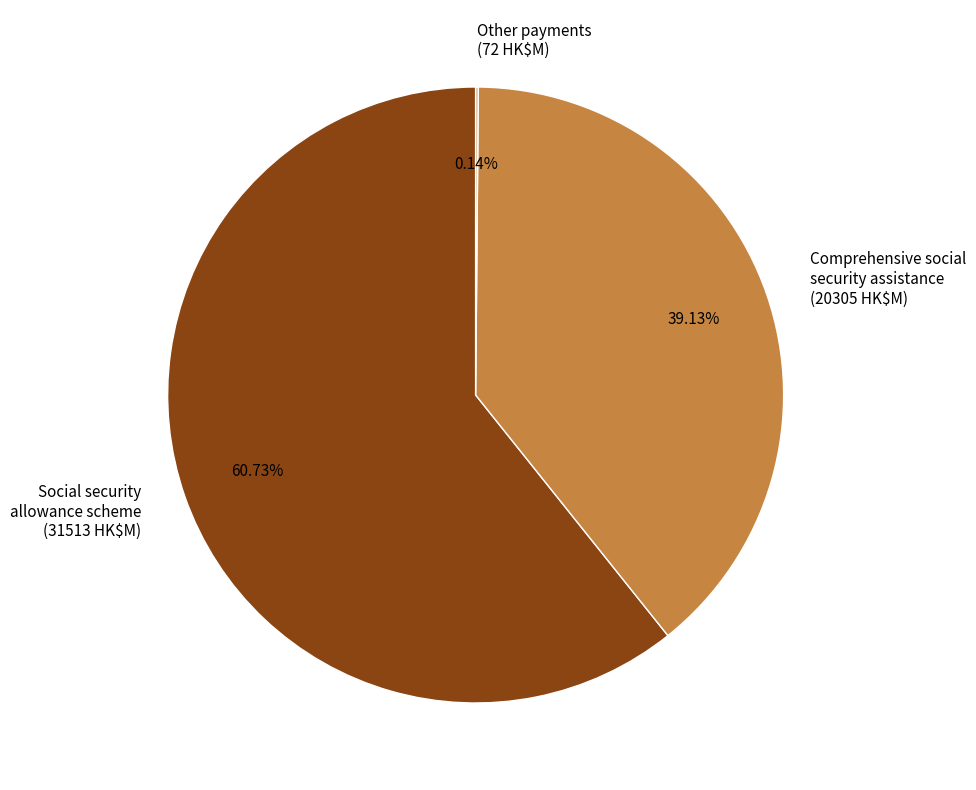

What is the total percentage of Comprehensive social security assistance and Social security allowance scheme?

99.9%